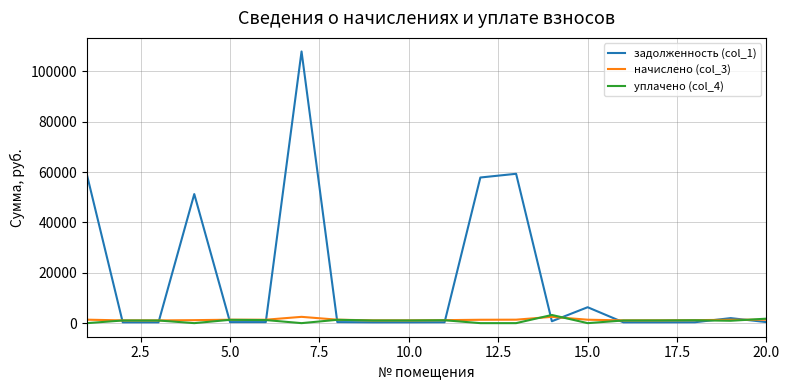

Which series has the widest spread of values?

задолженность (col_1)